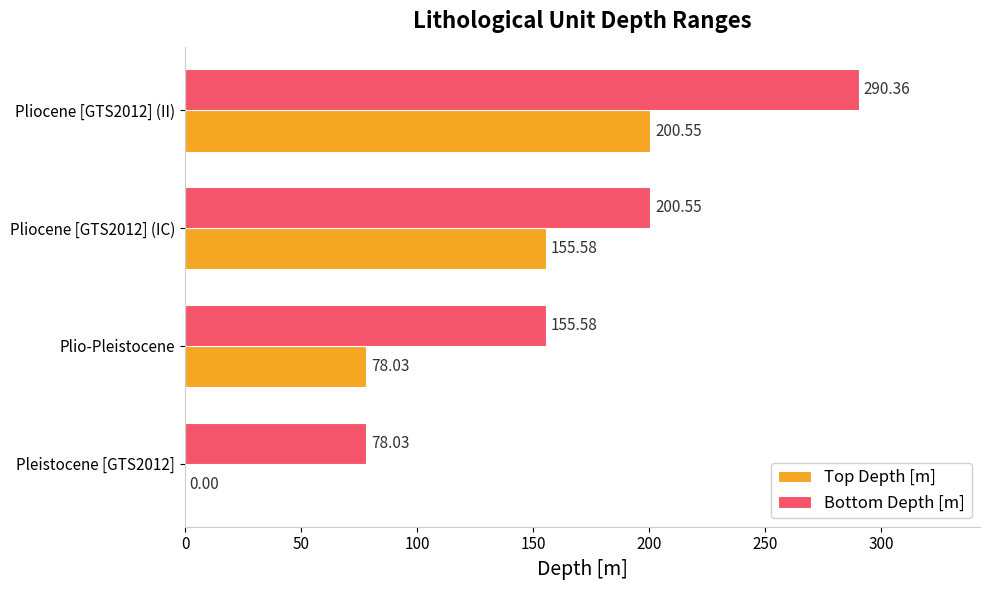

How many data points in Bottom Depth [m] are above 200?

2